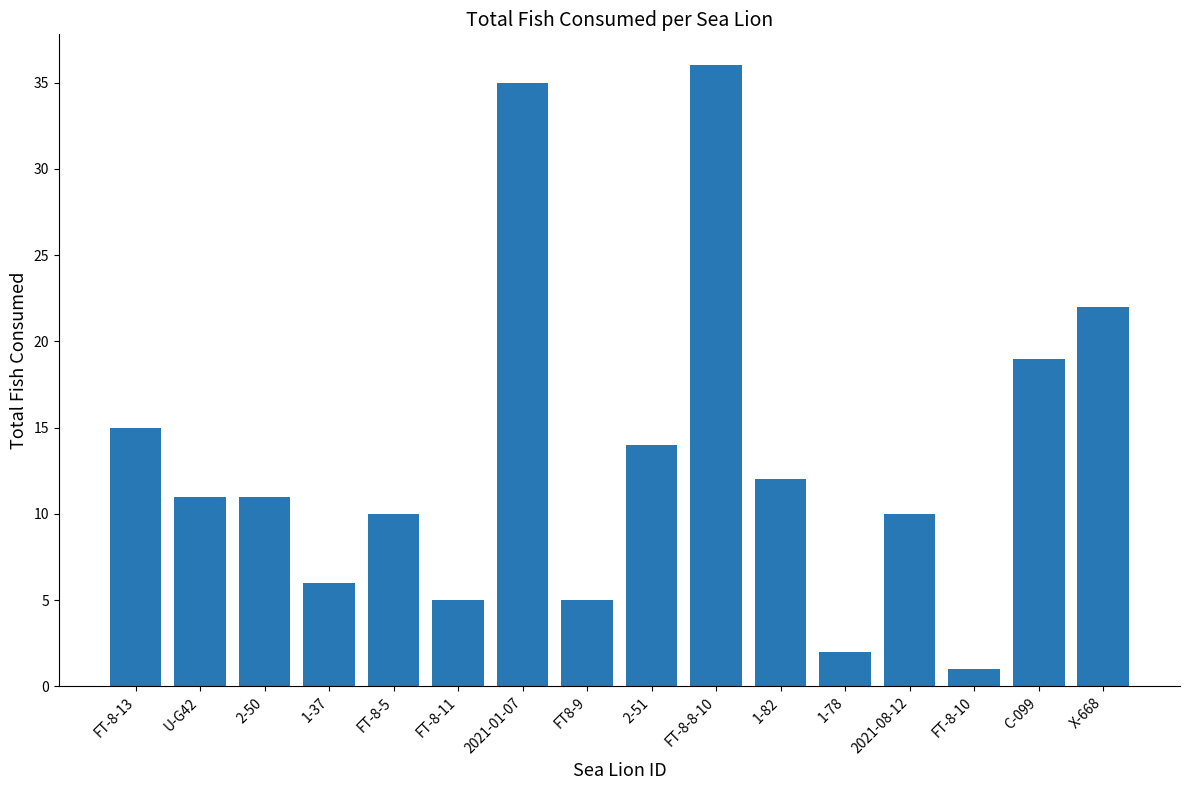

Reading left to right, transcribe all the data shown in this chart.

15	11	11	6	10	5	35	5	14	36	12	2	10	1	19	22